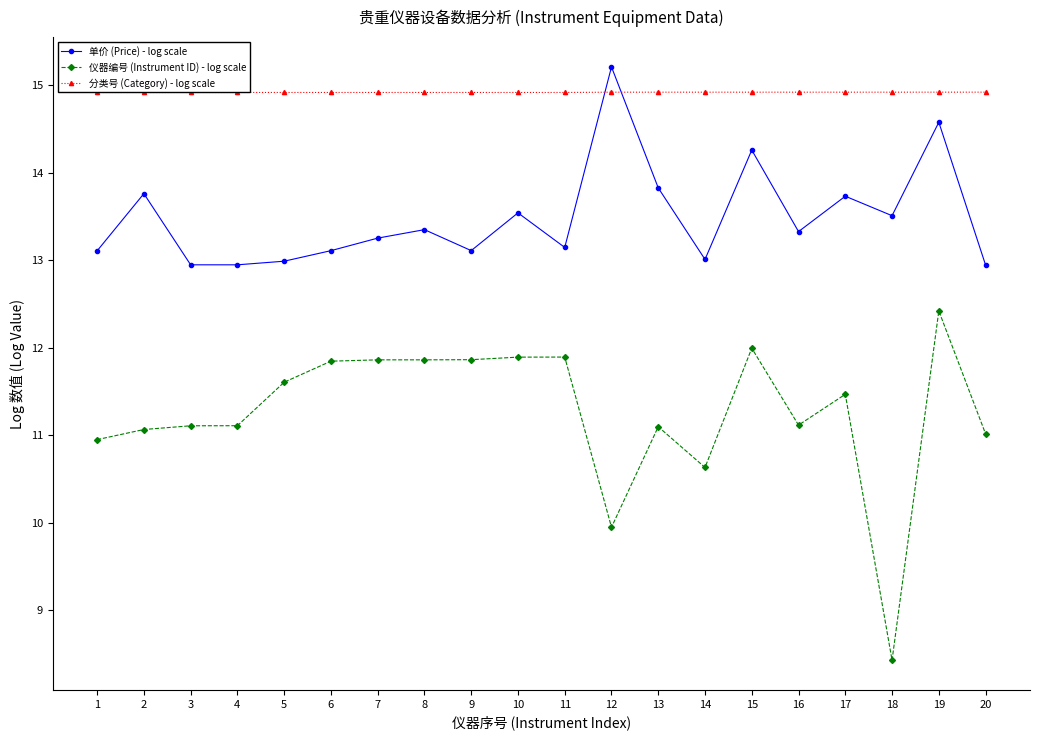

Is the value of 仪器编号 (Instrument ID) - log scale at 16 greater than the value of 分类号 (Category) - log scale at 9?

No